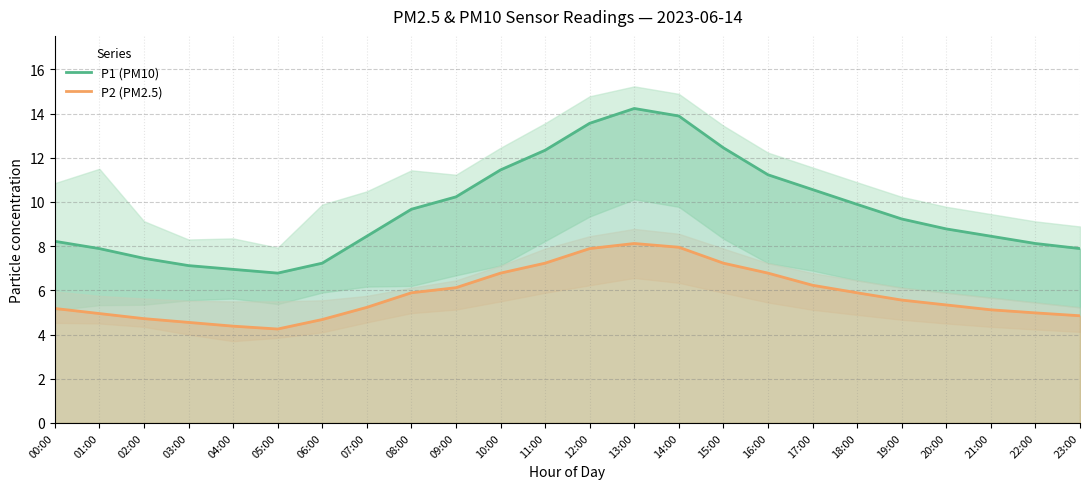

Where is P1 (PM10) nearest to the value 10?

18:00